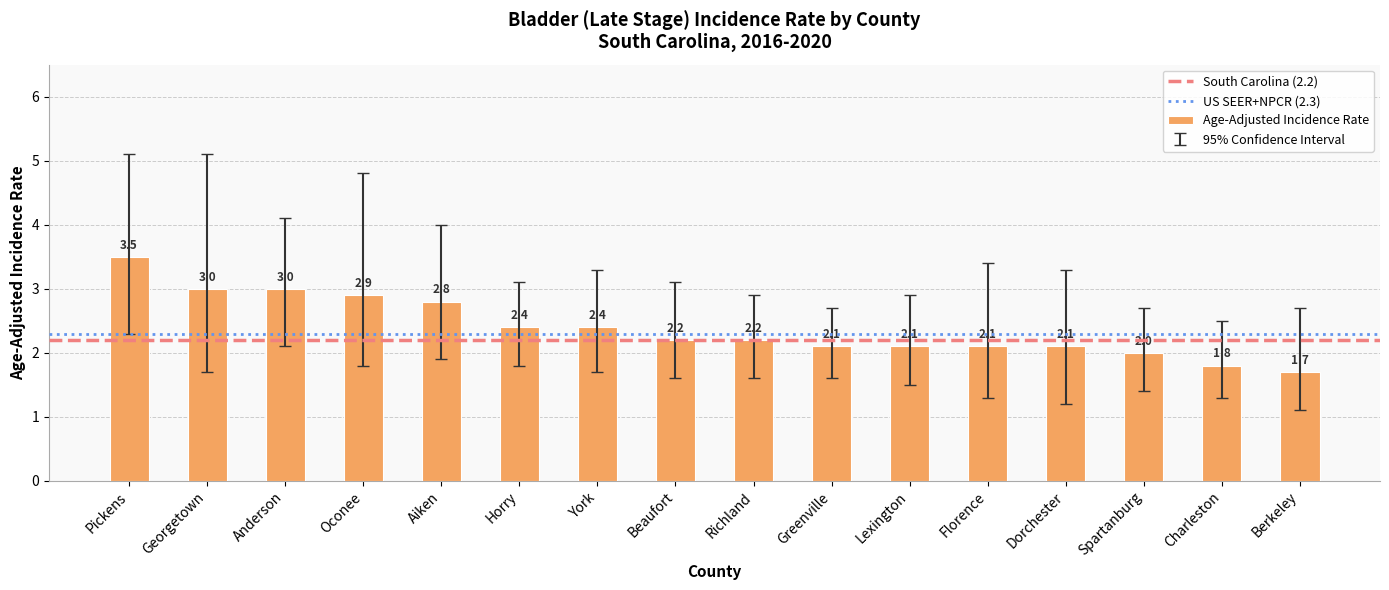

What is the label of the 6th bar from the right?

Lexington